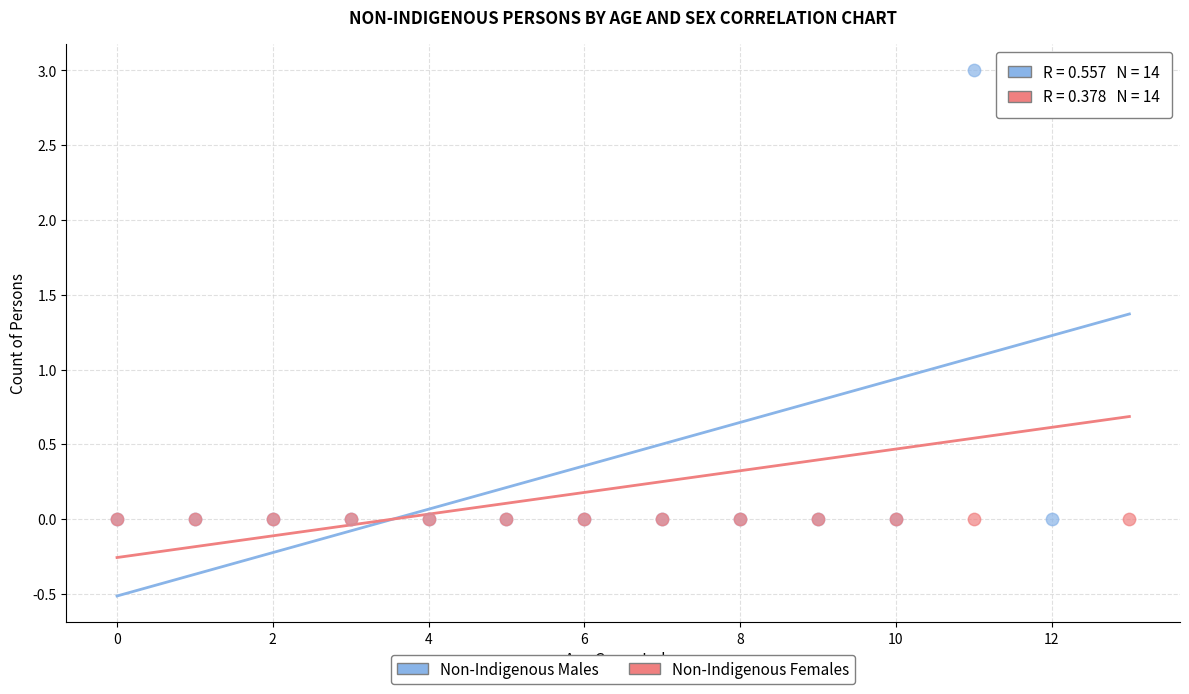

What are all the series names shown in the legend?

Non-Indigenous Males, Non-Indigenous Females